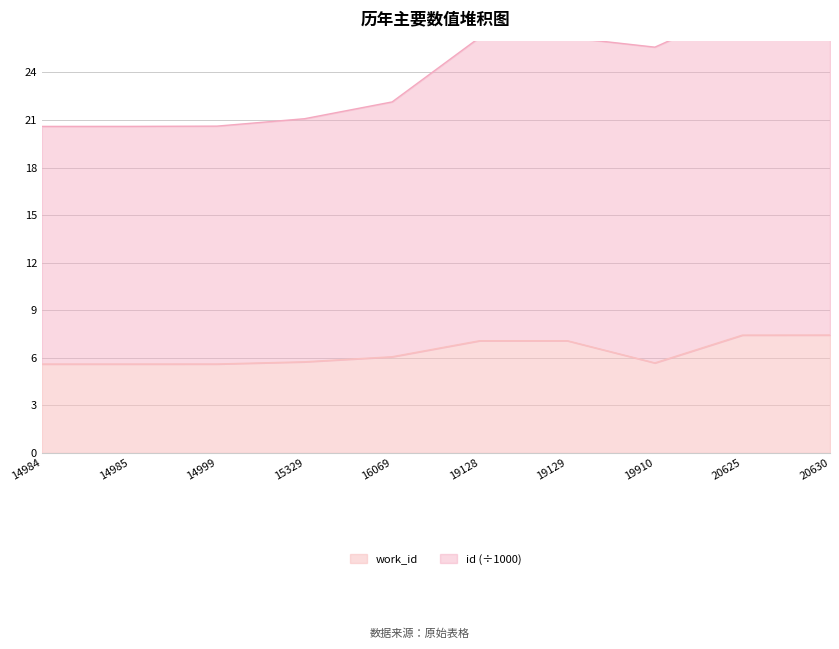

How many interior local peaks does the id series have?

1